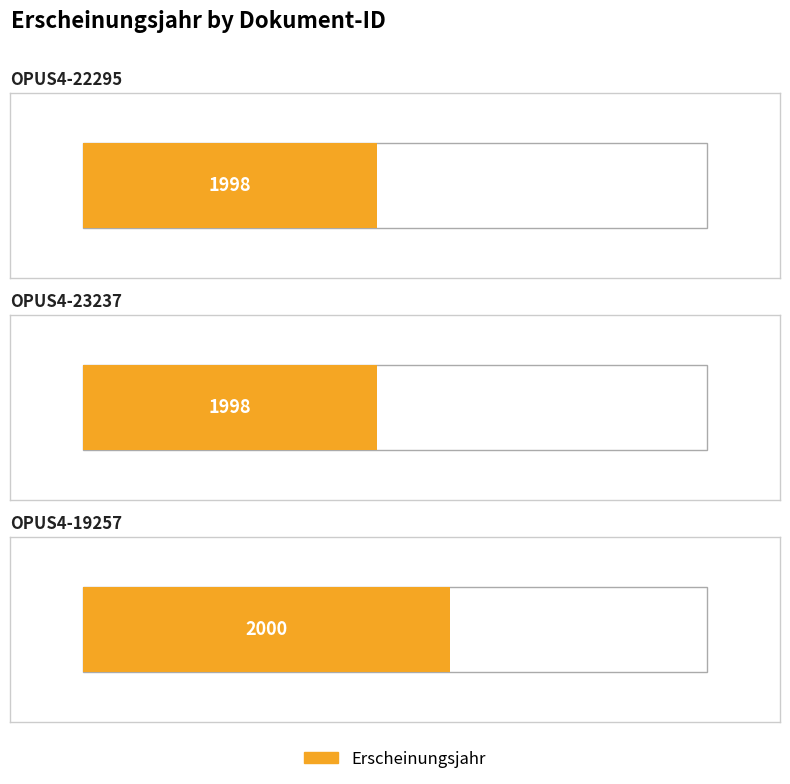

Does the chart contain any negative values?

No